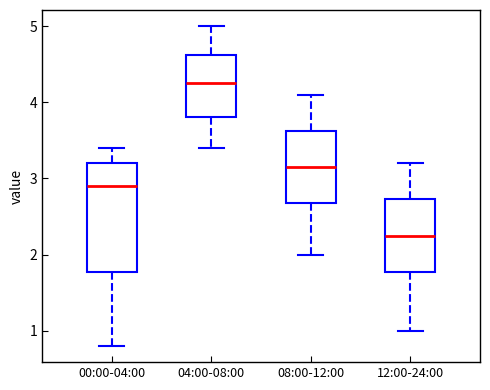

Where does the lower whisker of the box for 08:00-12:00 end on the y-axis? The values are not printed on the chart, so give them approximately, as read against the axis.

2.0